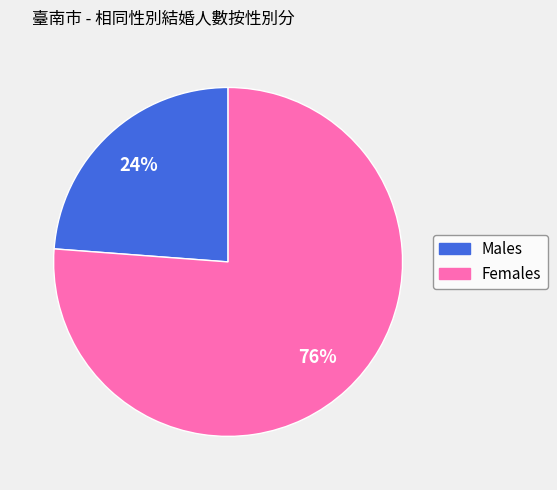

Does any single category account for the majority?

Yes